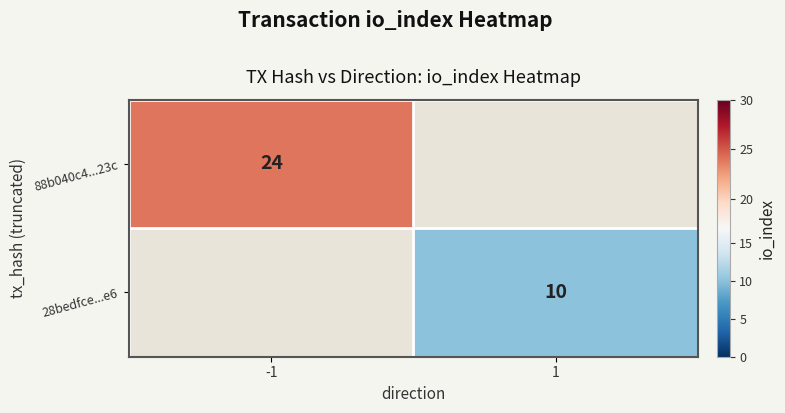

The value of 88b040c4...23c at -1 is 33.0. True or false?

False